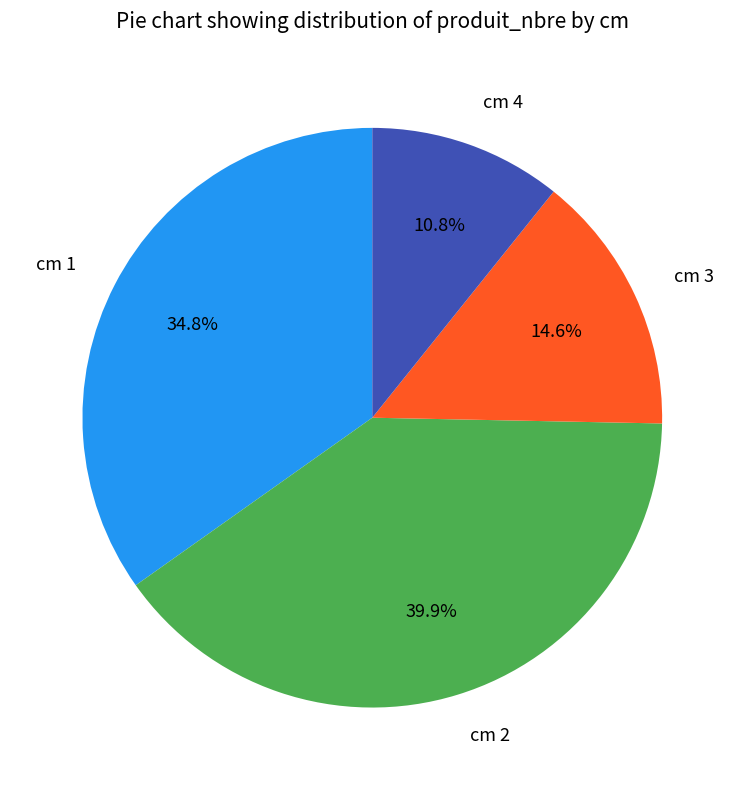

Does any single category account for the majority?

No